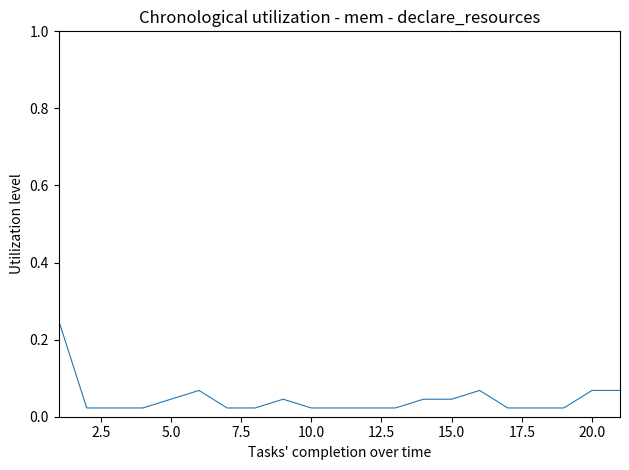

How many lines are shown in the chart?

1